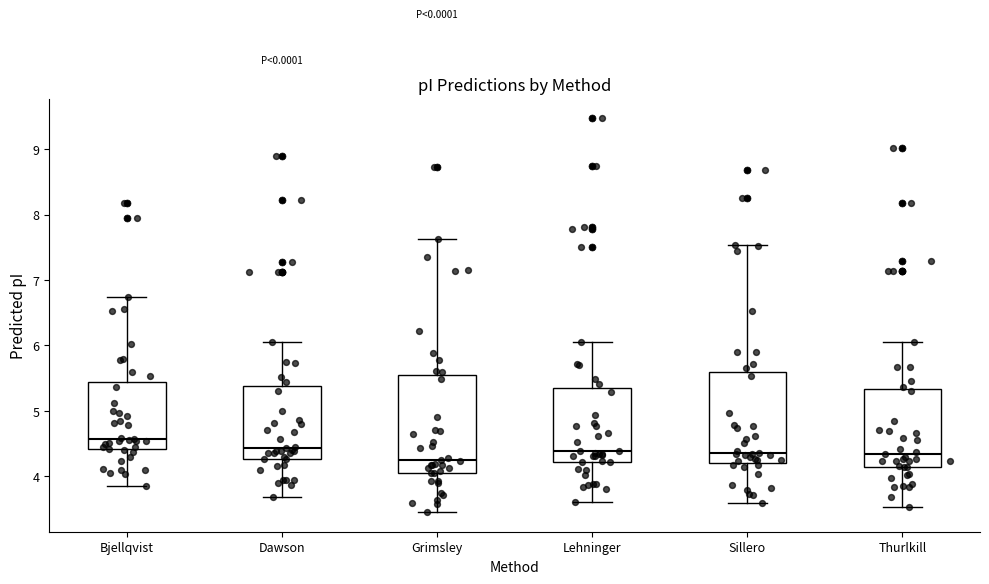

Reading left to right, transcribe this box plot: for each box, give where its median line is, the range the box spans, and where its two whiskers end, as read against the y-axis. The values are not printed on the chart, so give them approximately, as read against the axis.

Bjellqvist: median 4.6, box 4.4 to 5.4, whiskers 3.8 to 6.7
Dawson: median 4.4, box 4.3 to 5.4, whiskers 3.7 to 6.0
Grimsley: median 4.3, box 4.1 to 5.5, whiskers 3.5 to 7.6
Lehninger: median 4.4, box 4.2 to 5.3, whiskers 3.6 to 6.0
Sillero: median 4.4, box 4.2 to 5.6, whiskers 3.6 to 7.5
Thurlkill: median 4.3, box 4.1 to 5.3, whiskers 3.5 to 6.1